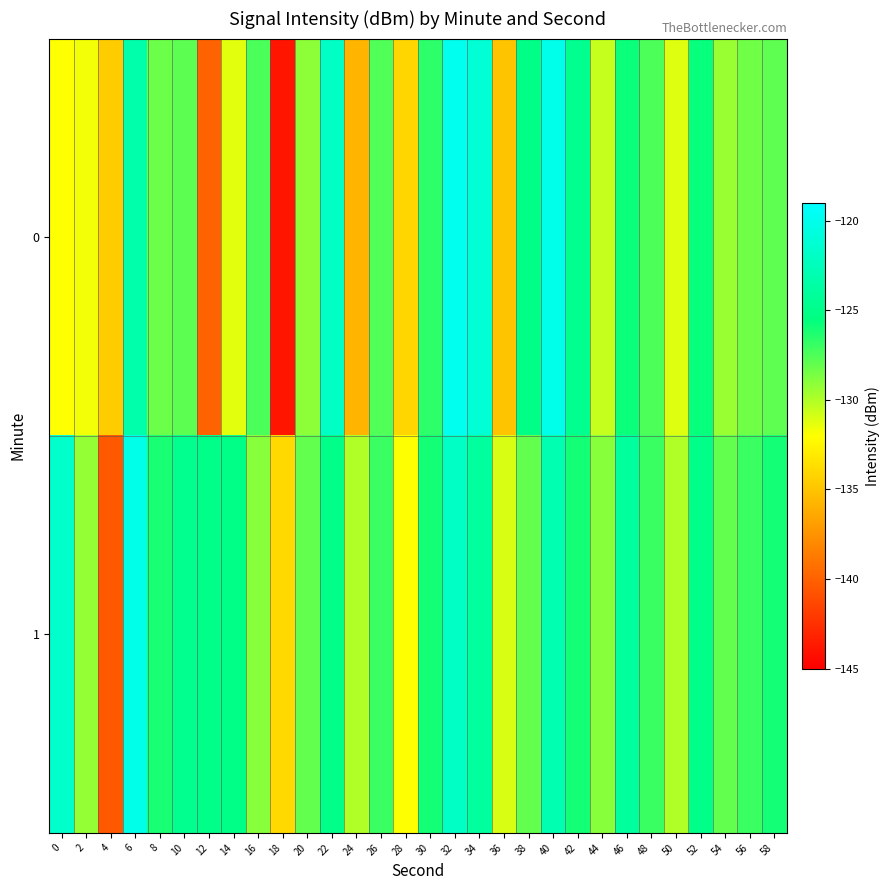

Reading right to left, transcribe all the data shown in this chart.

0: 58=-127.9	56=-128.3	54=-129.4	52=-125.7	50=-131.1	48=-127.4	46=-125.8	44=-130.5	42=-124.7	40=-120.0	38=-125.1	36=-135.0	34=-121.2	32=-119.9	30=-126.7	28=-134.1	26=-127.6	24=-135.7	22=-122.0	20=-129.1	18=-143.9	16=-127.4	14=-131.2	12=-139.9	10=-127.8	8=-128.3	6=-123.3	4=-134.5	2=-131.7	0=-132.0
1: 58=-126.0	56=-127.0	54=-128.0	52=-125.0	50=-130.0	48=-127.0	46=-124.0	44=-129.0	42=-126.0	40=-123.0	38=-128.0	36=-131.0	34=-124.0	32=-122.0	30=-126.0	28=-132.0	26=-127.0	24=-130.0	22=-125.0	20=-128.0	18=-133.9	16=-129.0	14=-125.1	12=-125.1	10=-124.7	8=-126.1	6=-120.2	4=-140.4	2=-129.3	0=-121.7